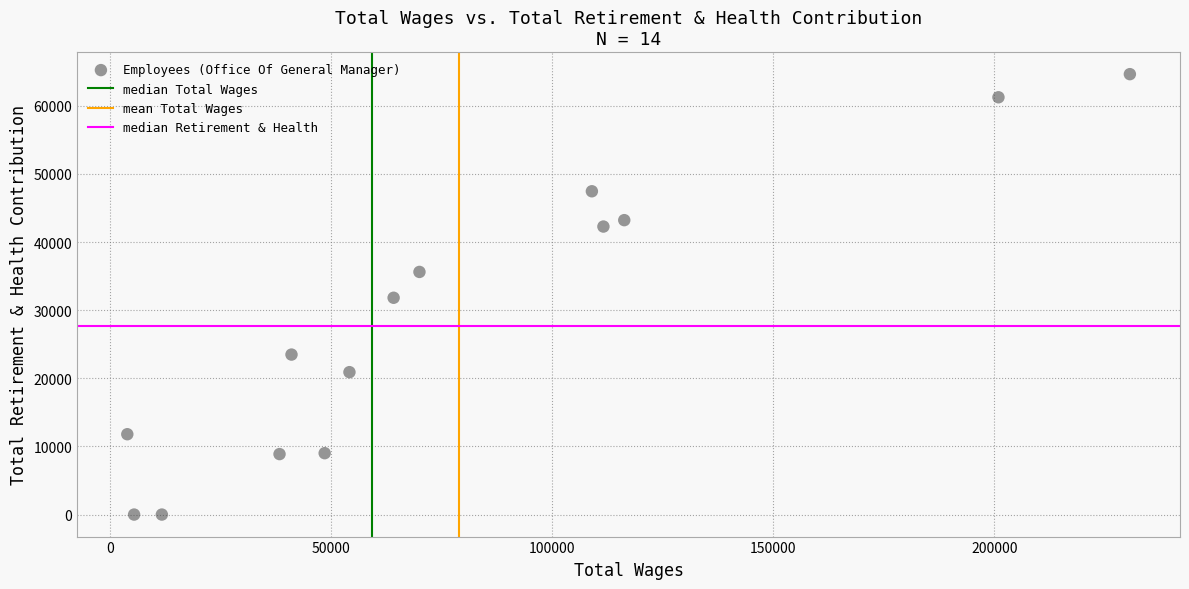

What is the range of Y values (max minus min)?

64638